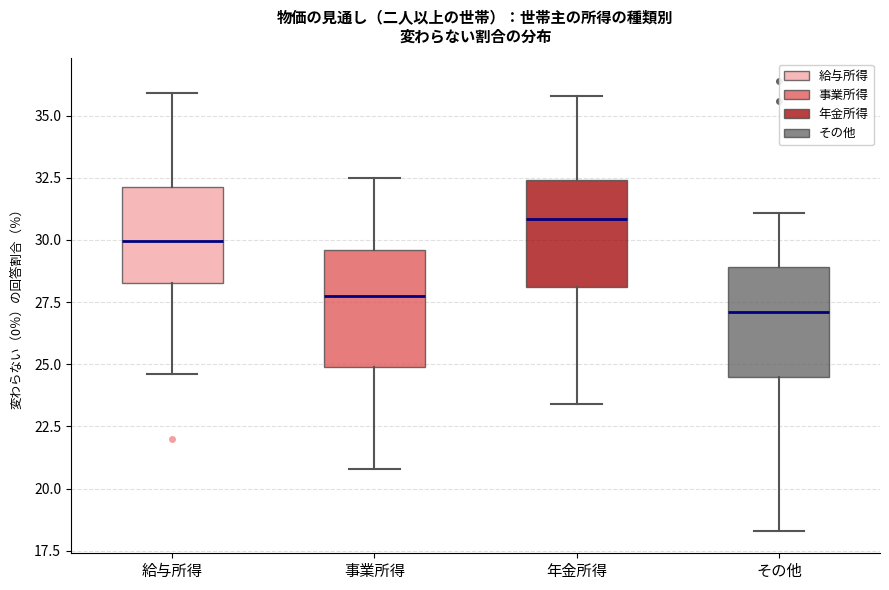

Reading left to right, transcribe this box plot: for each box, give where its median line is, the range the box spans, and where its two whiskers end, as read against the y-axis. The values are not printed on the chart, so give them approximately, as read against the axis.

給与所得: median 30.0, box 28.5 to 32.0, whiskers 24.5 to 36.0
事業所得: median 28.0, box 25.0 to 29.5, whiskers 21.0 to 32.5
年金所得: median 31.0, box 28.0 to 32.5, whiskers 23.5 to 36.0
その他: median 27.0, box 24.5 to 29.0, whiskers 18.5 to 31.0